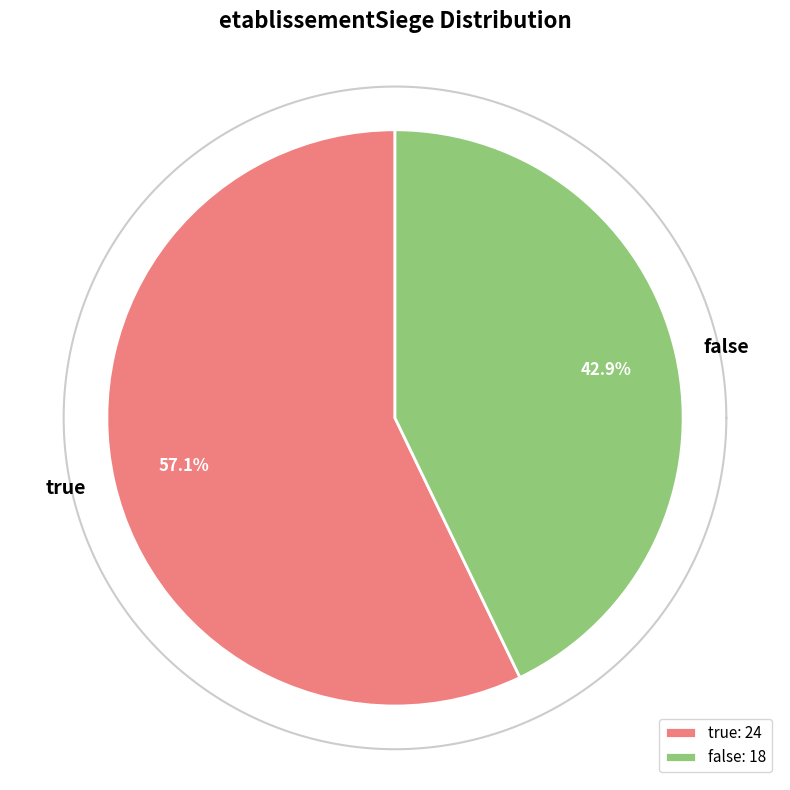

Does any single category account for the majority?

Yes